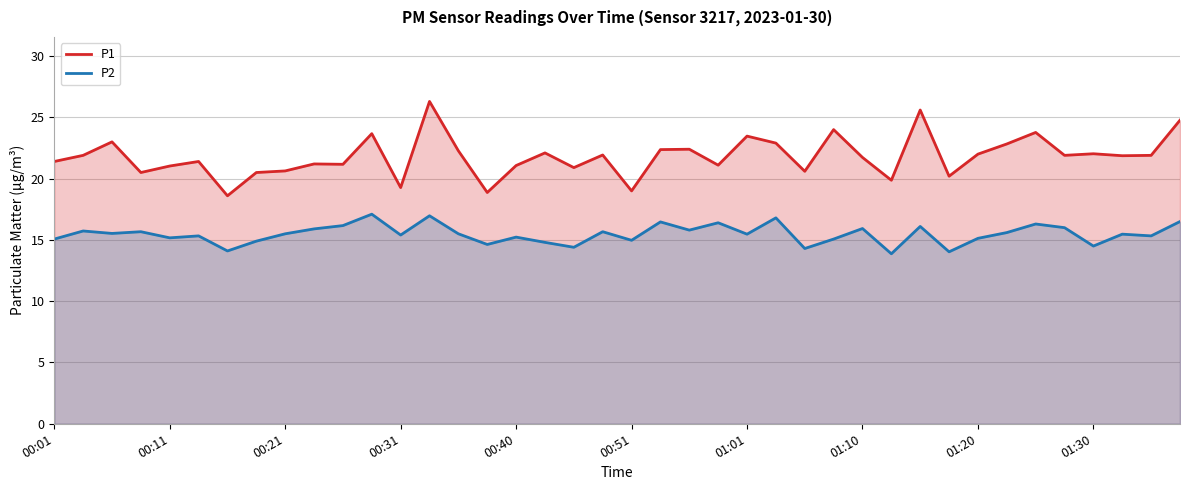

How many data points in P2 are above 15?

30